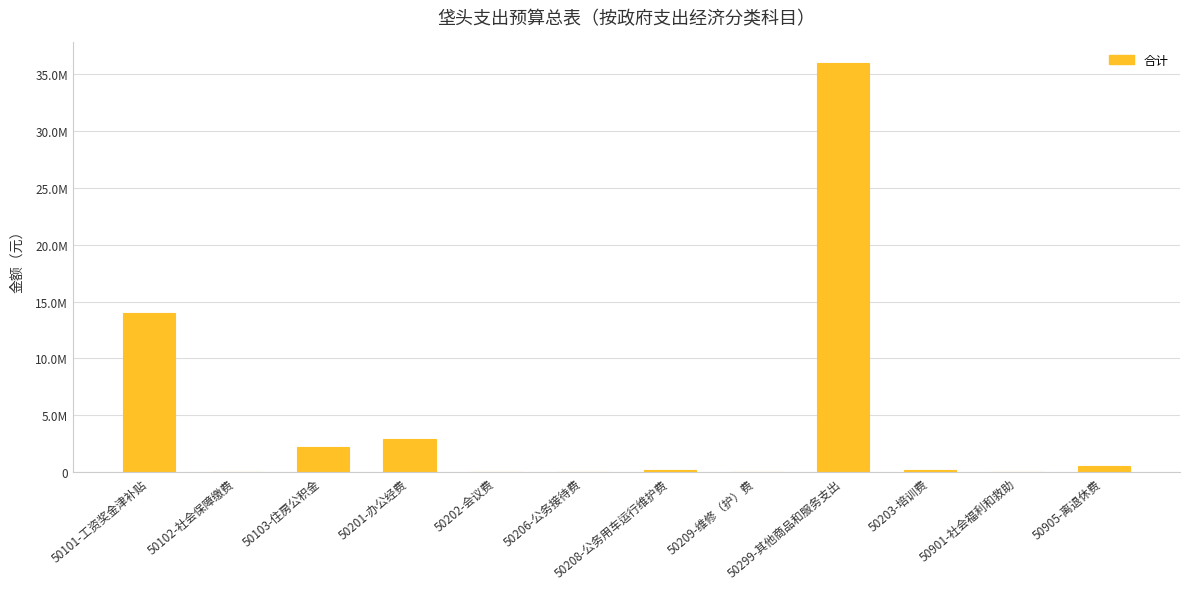

What is the difference between the second highest and second lowest values?

13962175.4